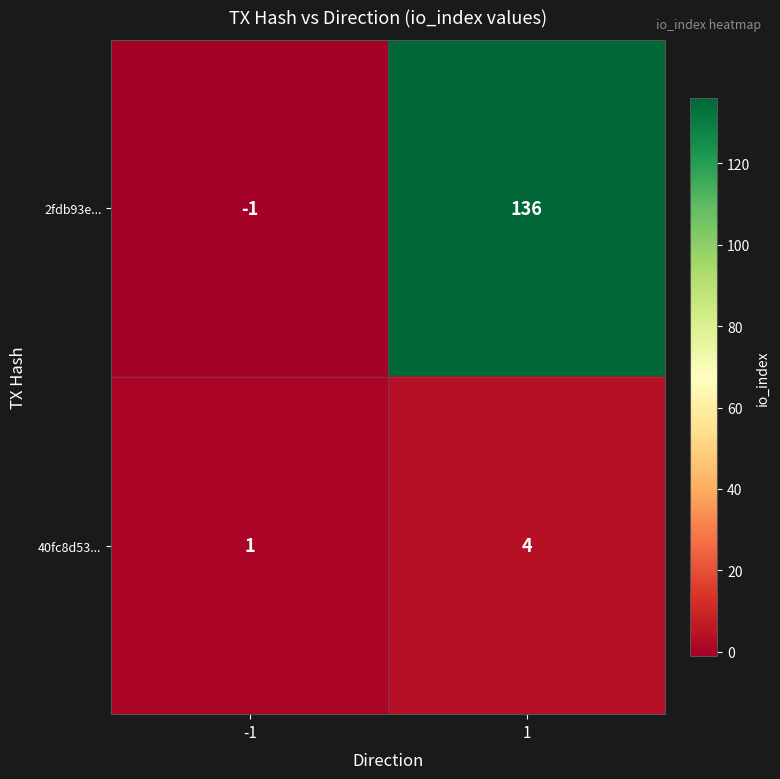

Reading left to right, extract all data points from this chart.

2fdb93e...: -1	136
40fc8d53...: 1	4